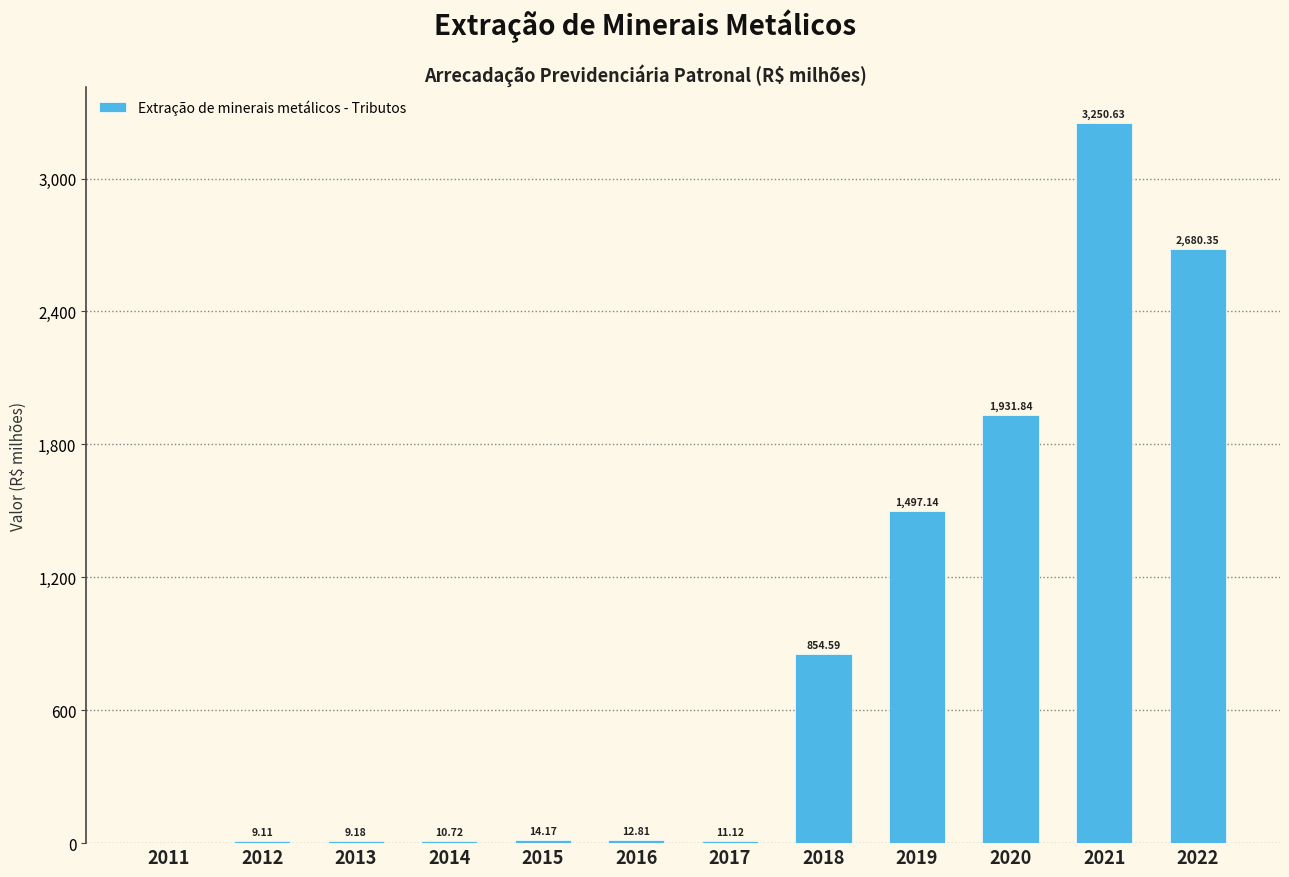

What is the change in value from 2012 to 2020?

+1922.7